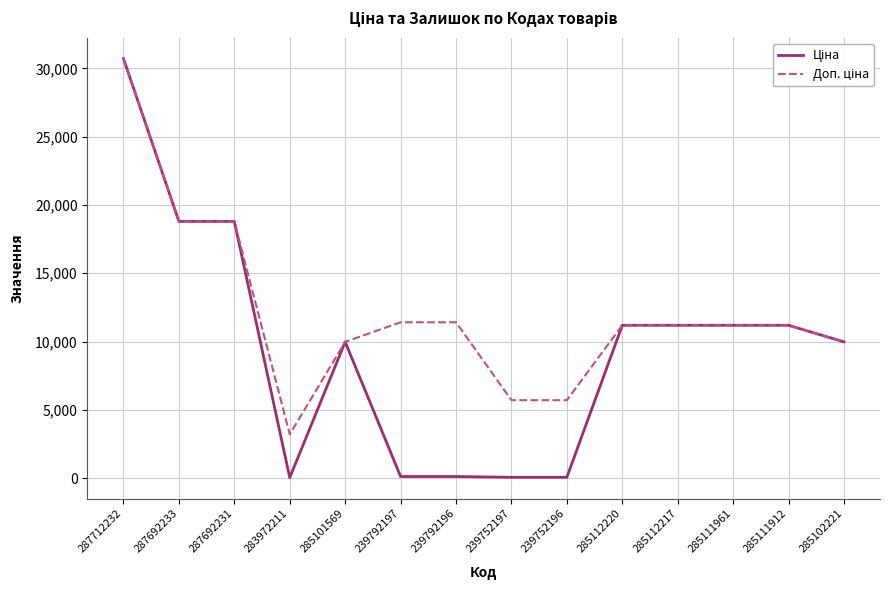

At how many categories does at least one series exceed 25366?

1